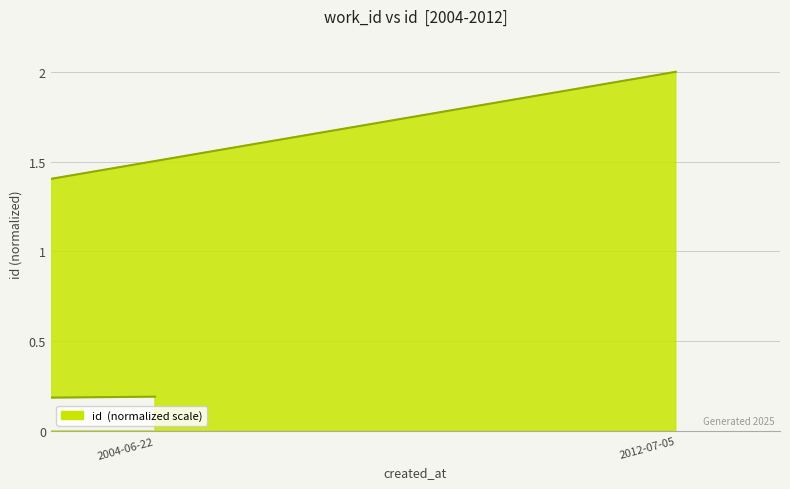

True or false: the data has more than 2 interior local peaks.

False